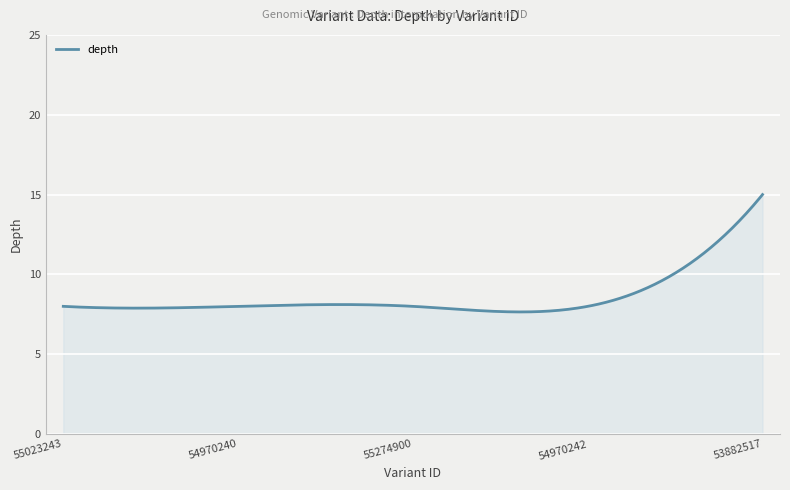

What is the minimum value shown in the chart?

7.6